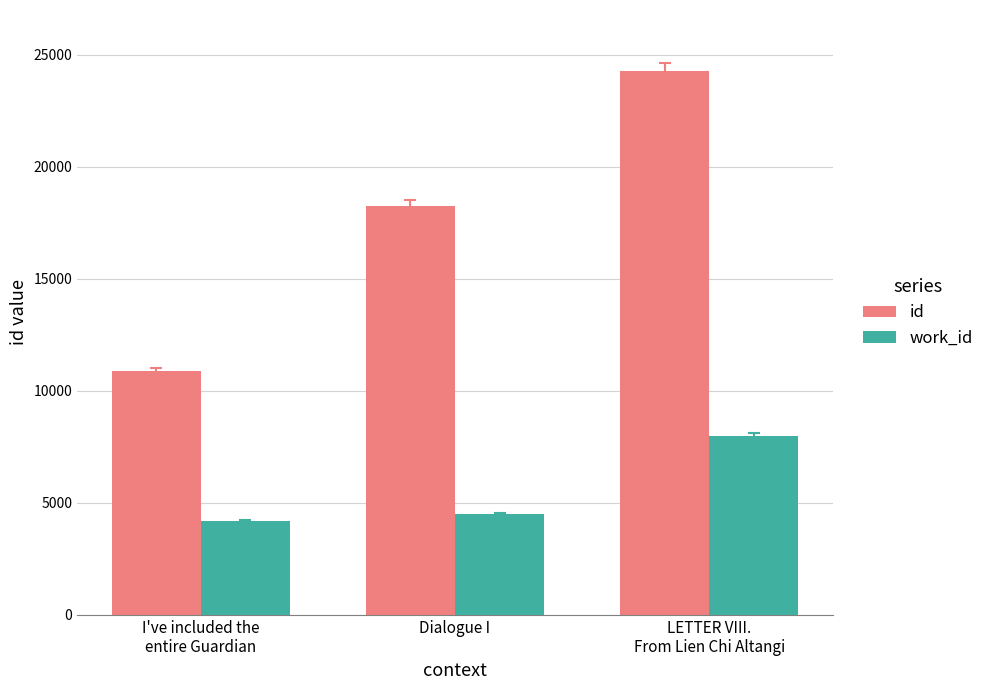

What value does the work_id series have at Dialogue I, to the nearest 100?

4500